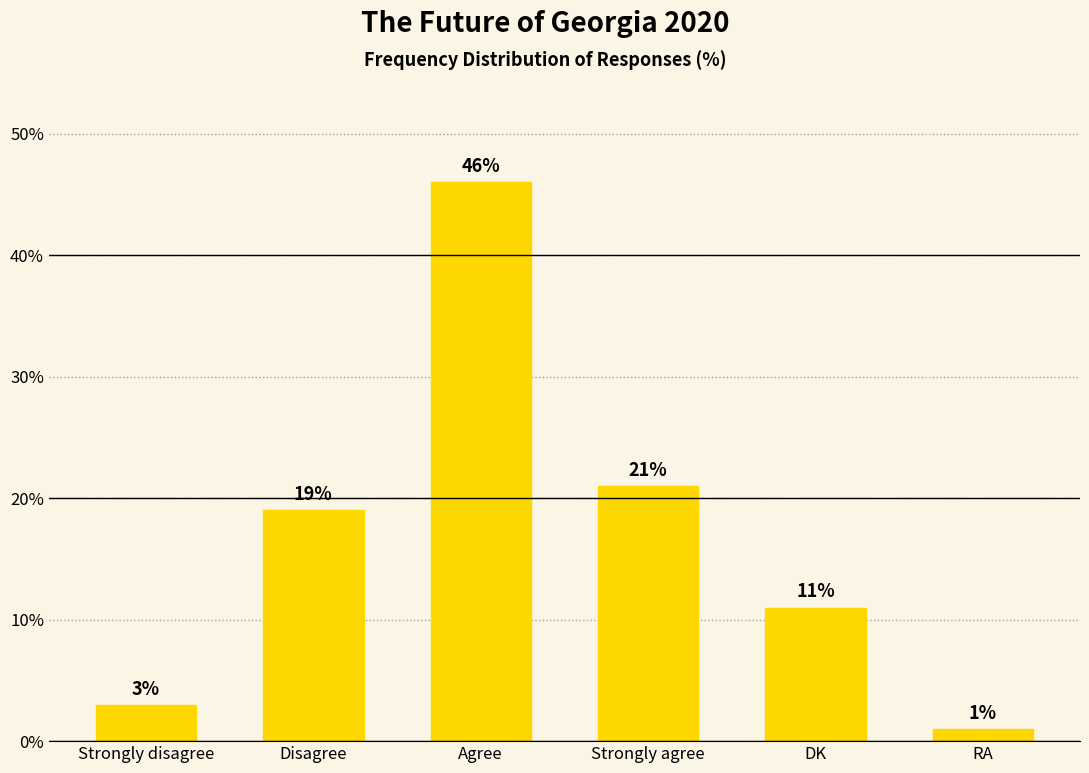

What is the difference between the second highest and second lowest values?

18